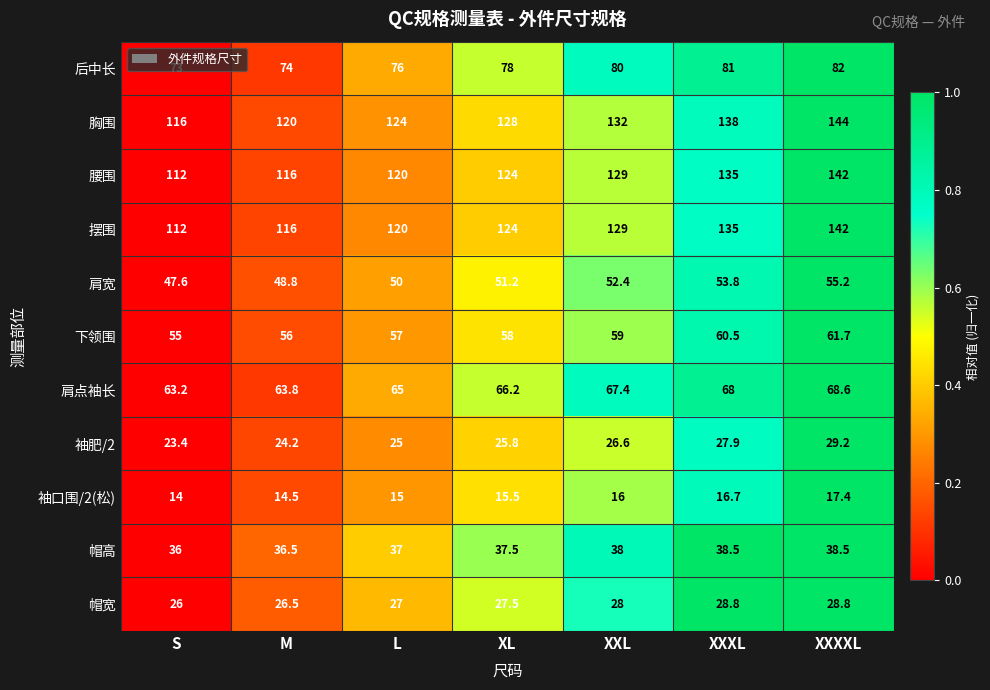

Which category has the highest value across all series?

XXXXL